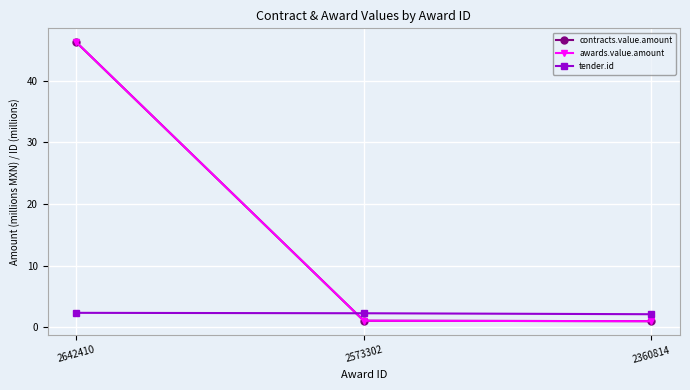

Does the chart have visible grid lines?

Yes